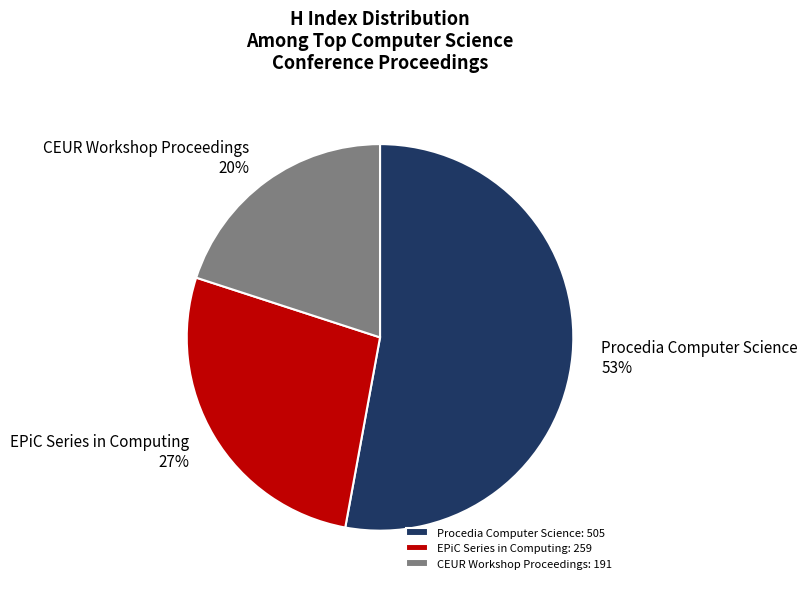

Which category accounts for the majority?

Procedia Computer Science